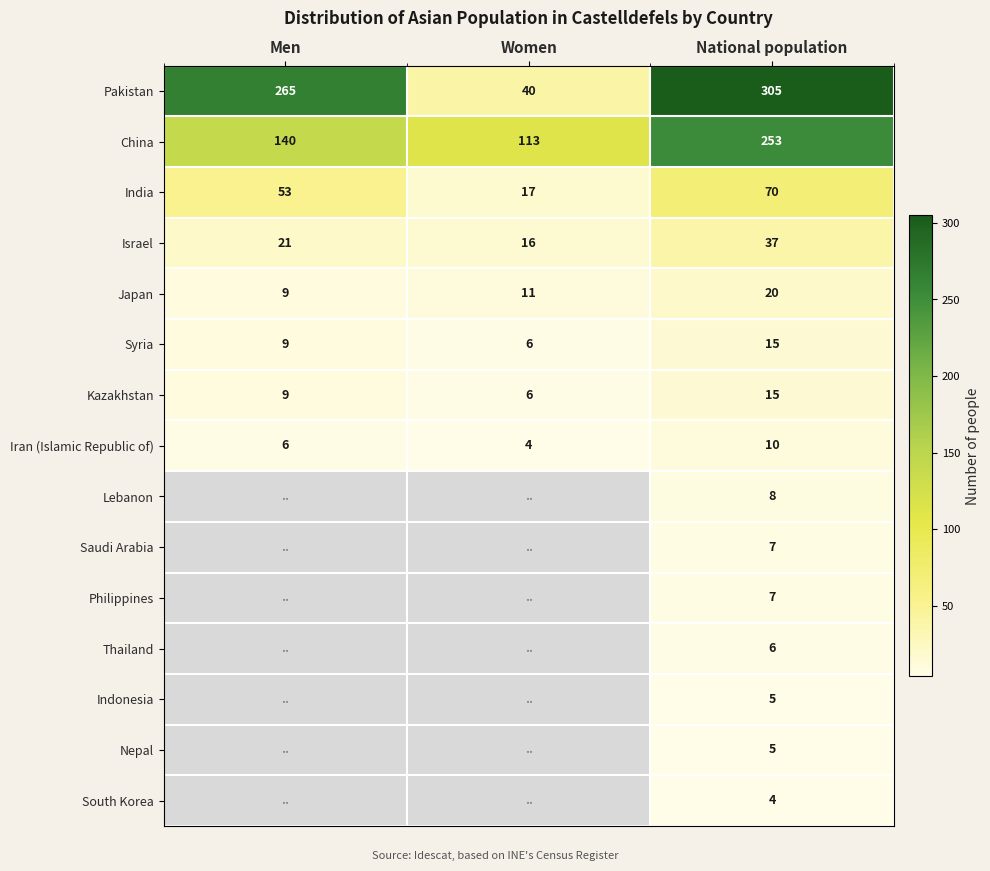

True or false: Japan has a value of 5.5 at National population.

False